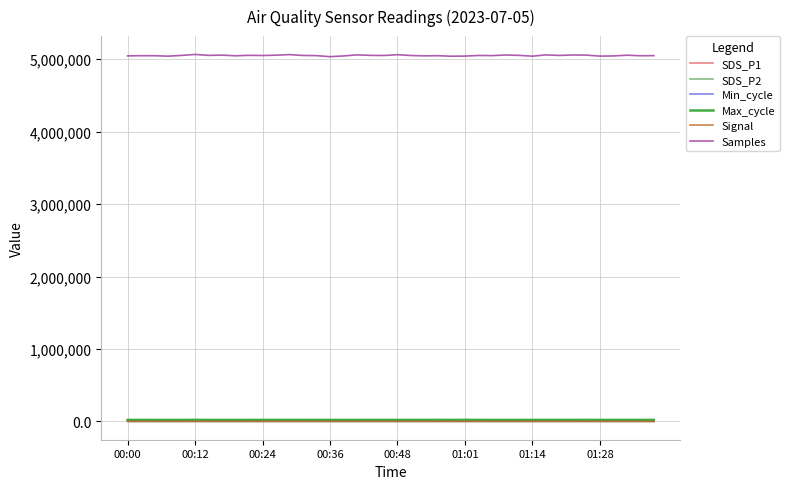

What are all the series names shown in the legend?

SDS_P1, SDS_P2, Min_cycle, Max_cycle, Signal, Samples